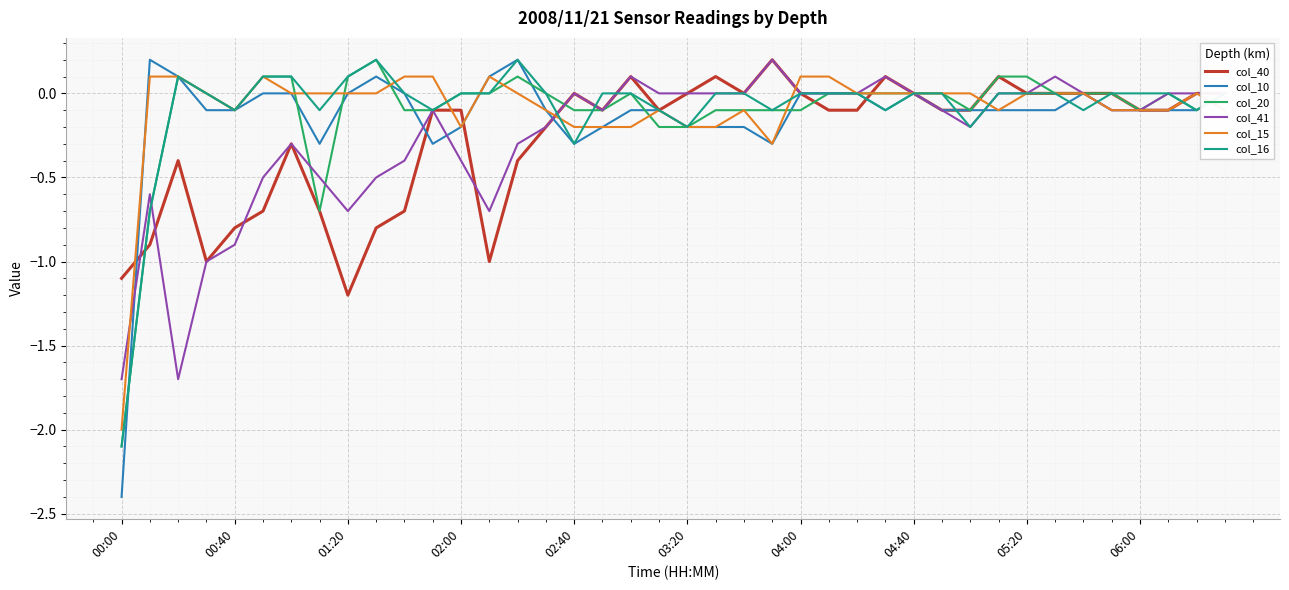

Which series has the widest spread of values?

col_10